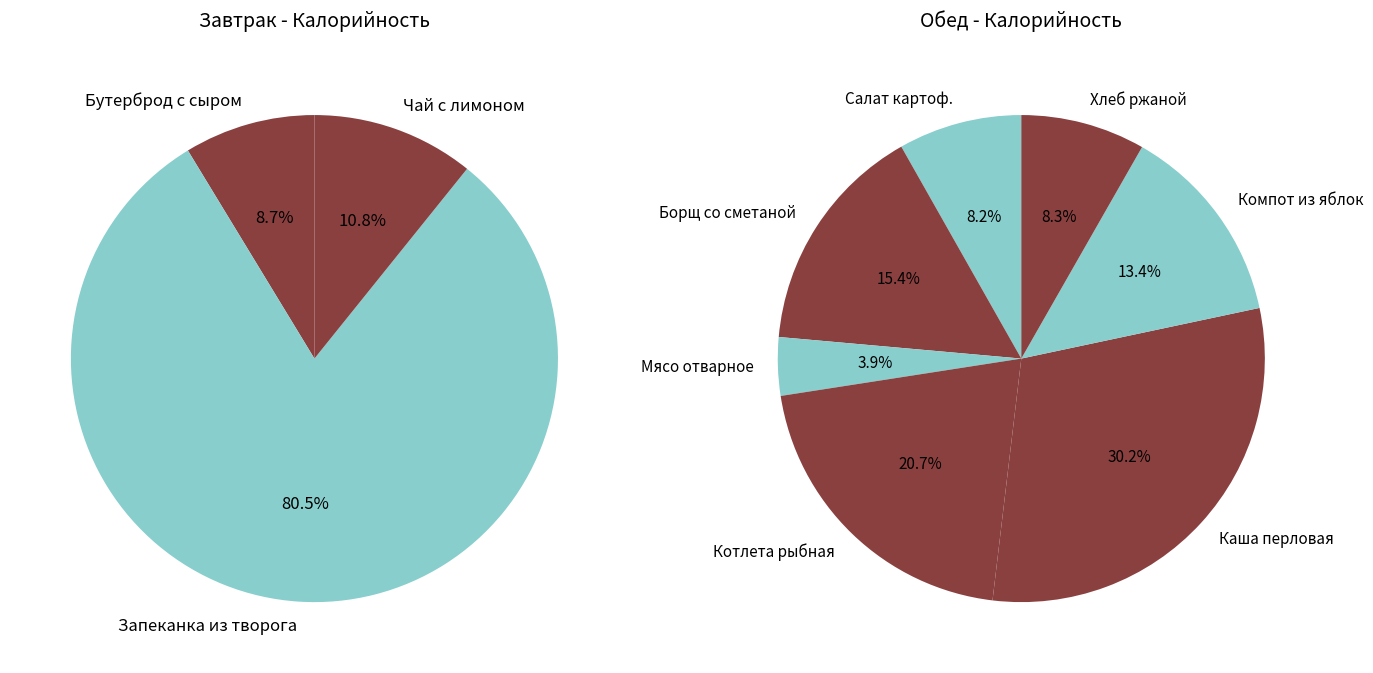

How many slices are in this pie chart?

10